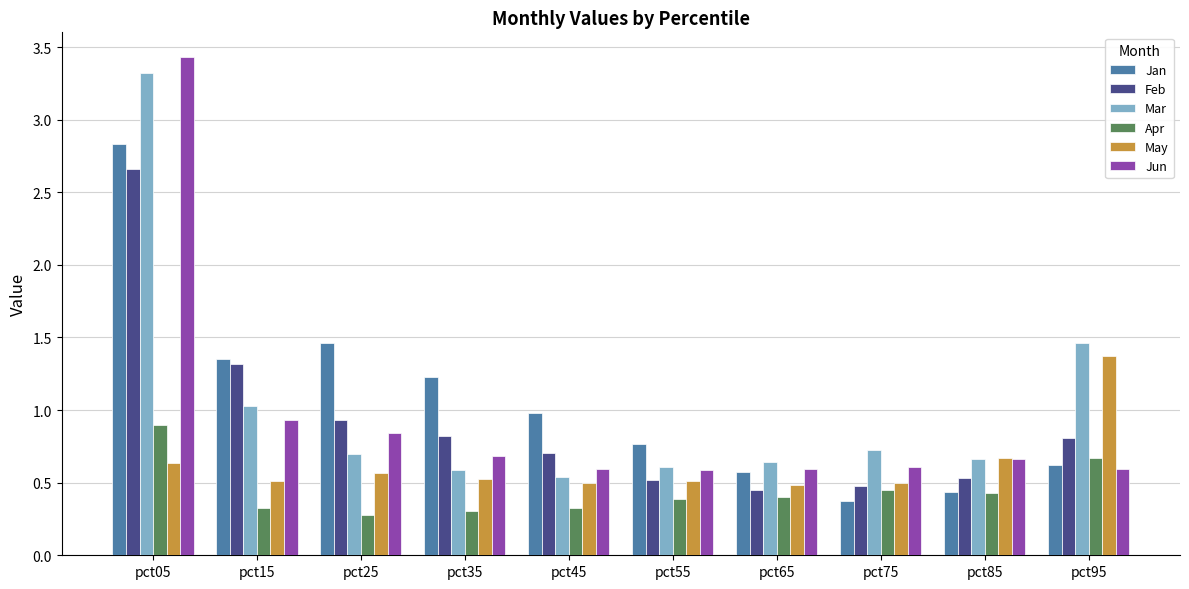

What is the difference between the highest and lowest values at pct75?

0.3